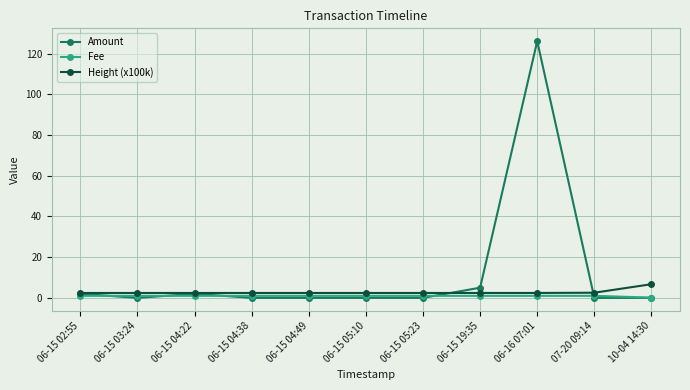

Which series has the widest spread of values?

Amount